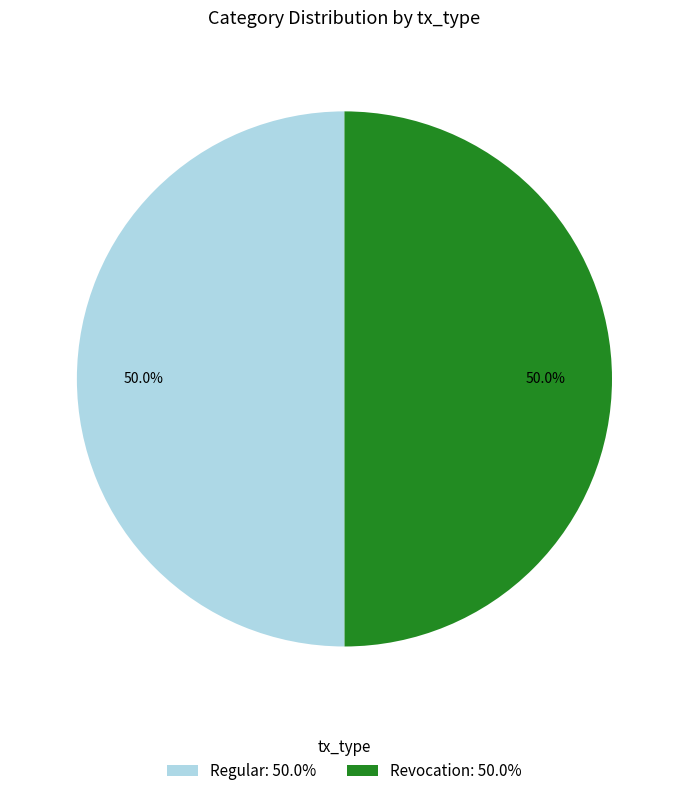

To the nearest percent, what is the average slice percentage?

50%